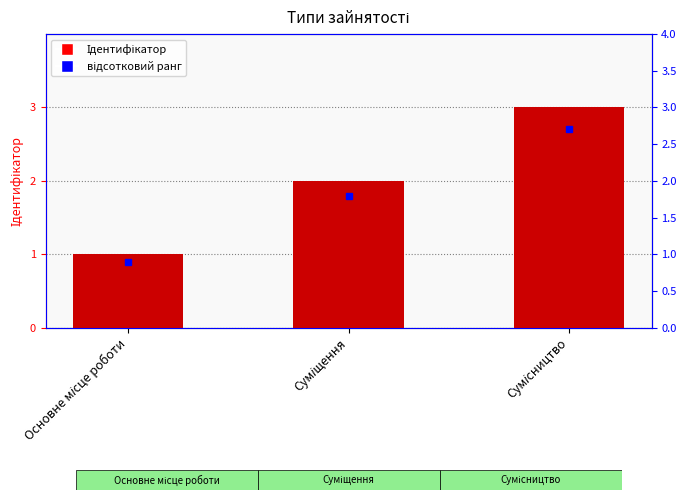

What is the sum of all values?

6